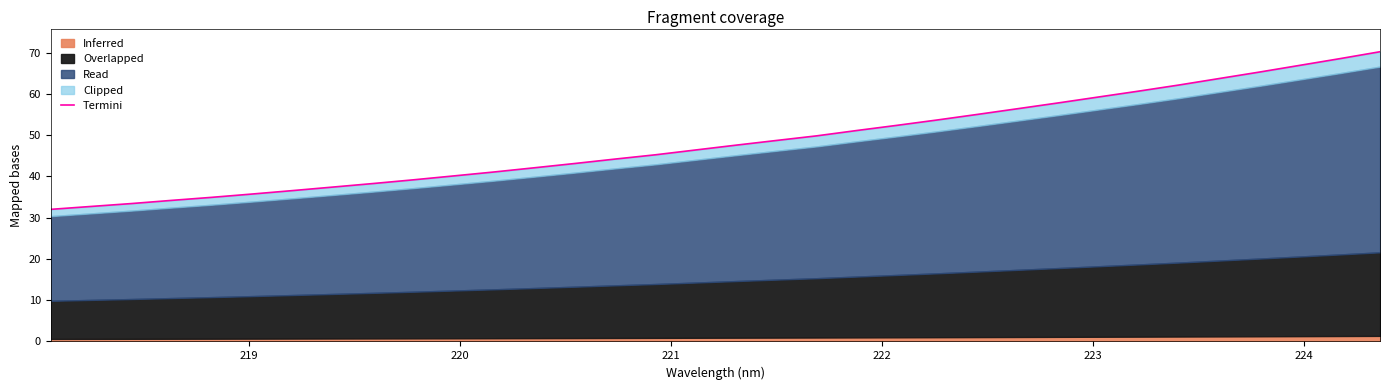

Does the chart have visible grid lines?

No